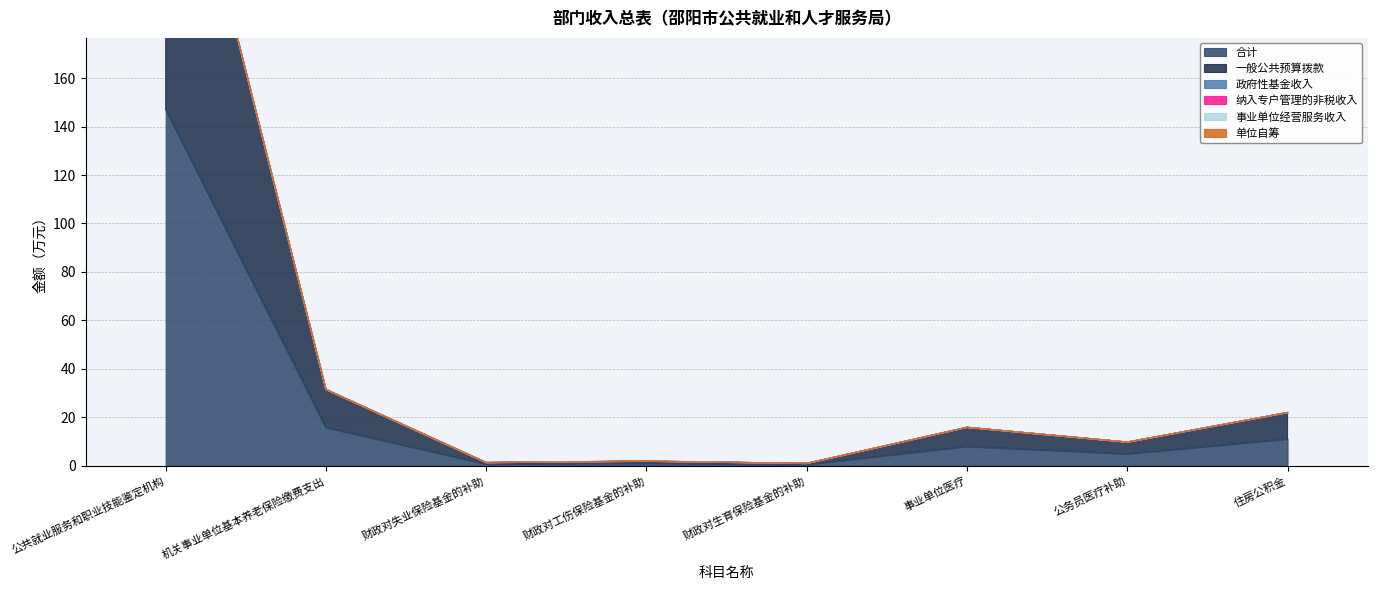

Which series has the largest total across all categories?

合计